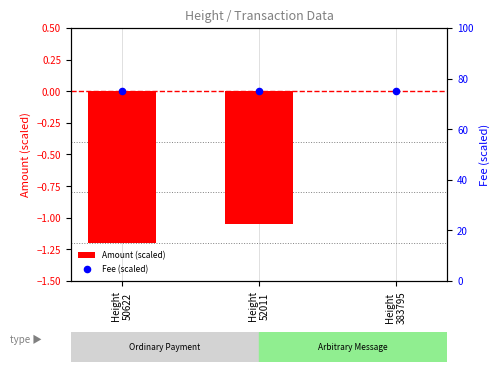

Which series contains the highest Y value?

Fee (scaled)